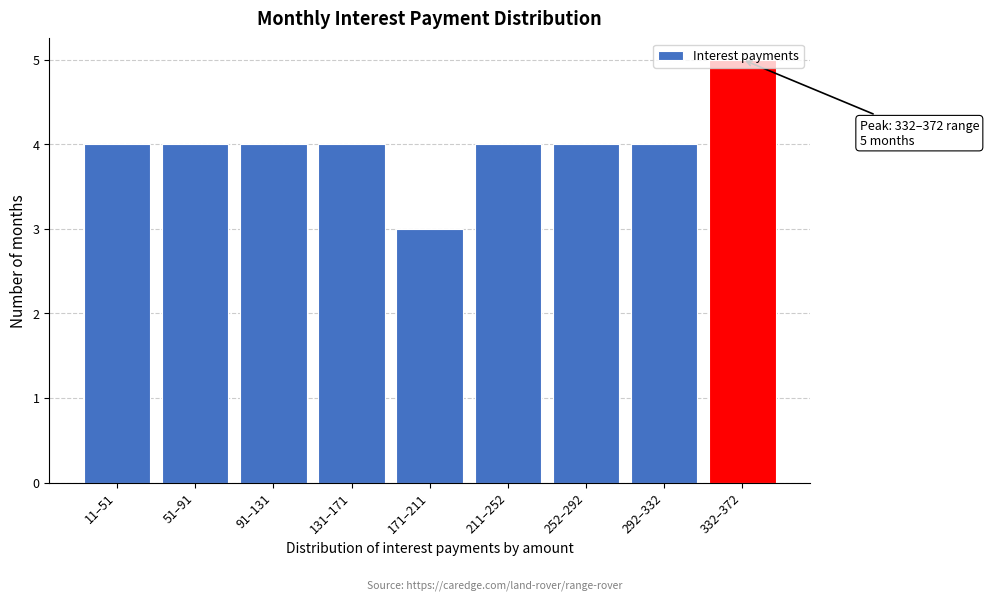

True or false: the data shows 4 at 131–171.

True